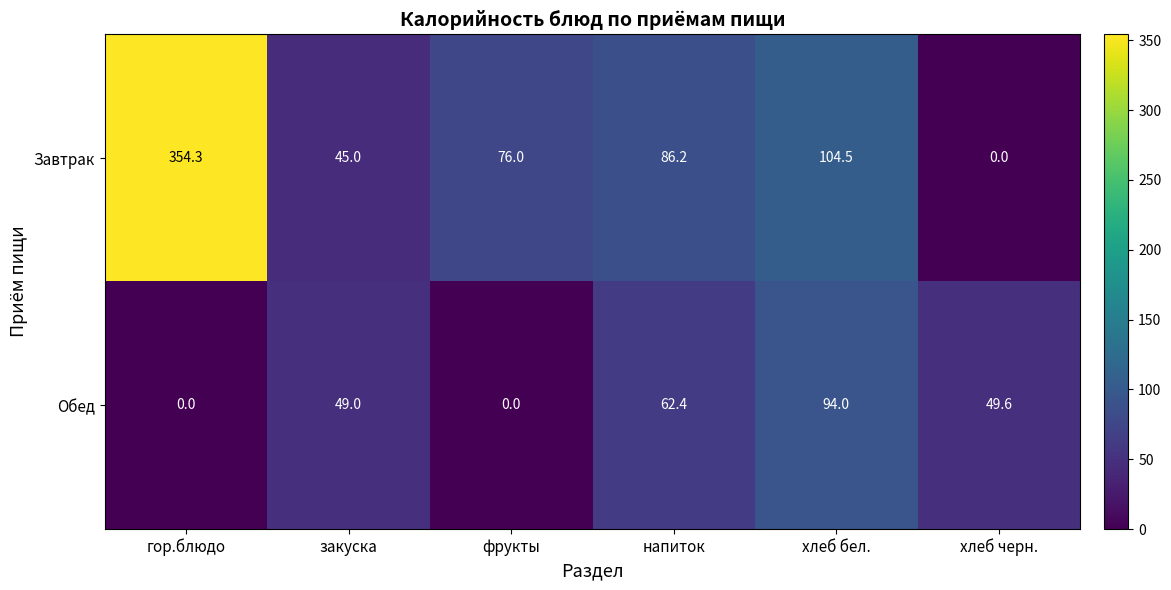

Which series has the largest total across all categories?

Завтрак